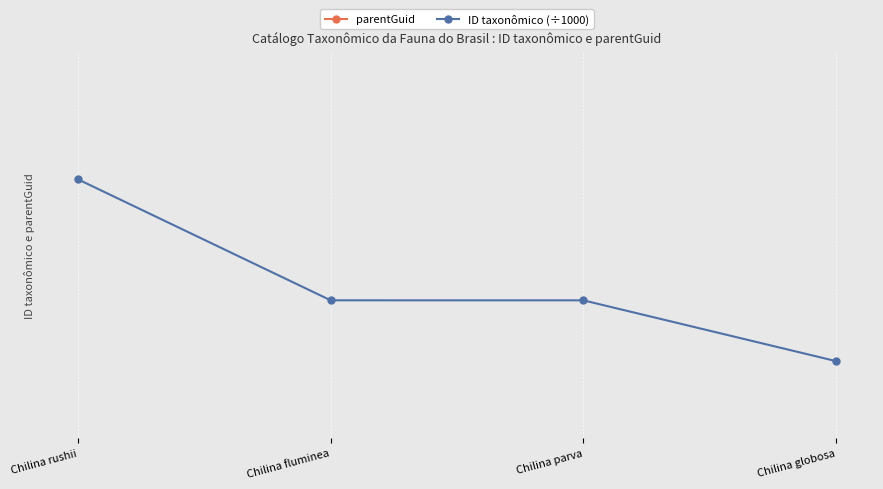

True or false: parentGuid has more than 0 interior local peaks.

False